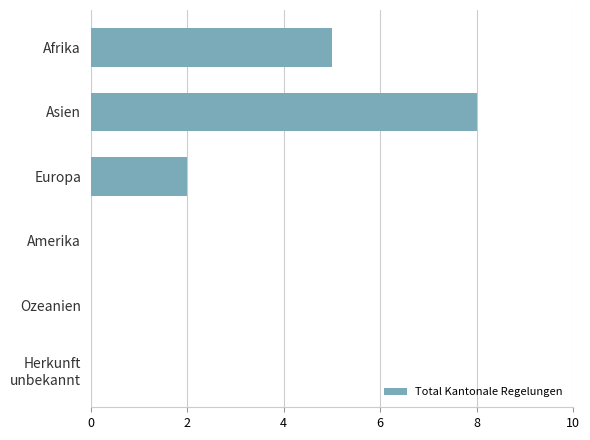

At which category does the chart reach its peak across all series?

Asien